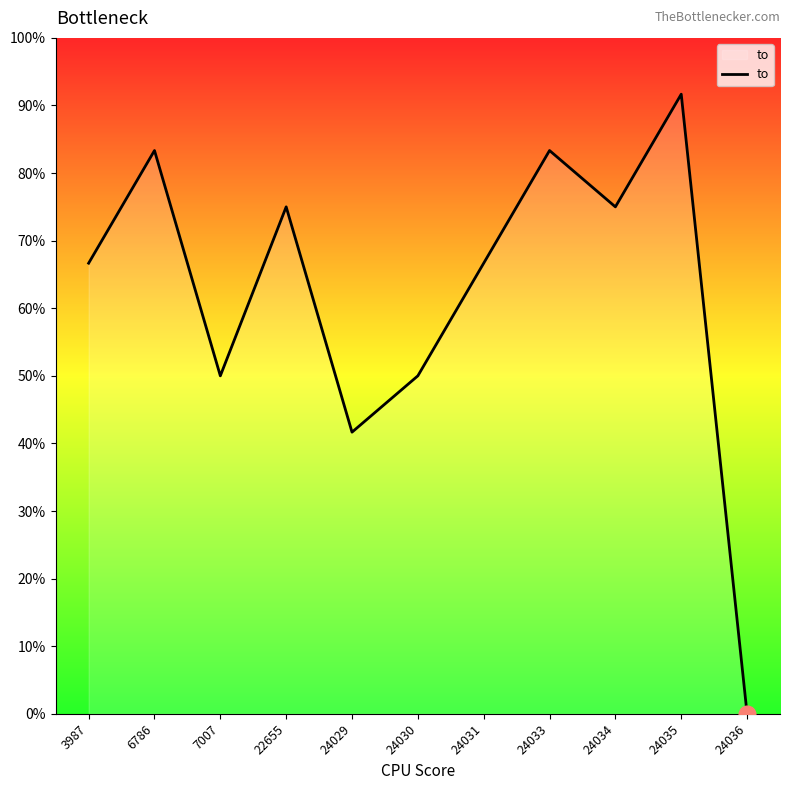

Is it true that the value at 24033 is 113.6?

False